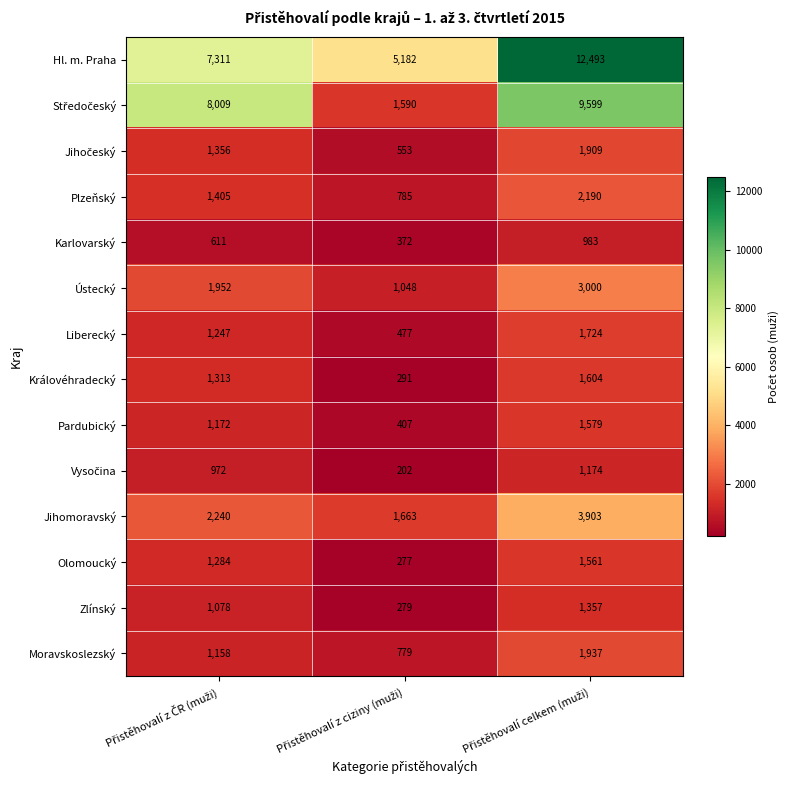

What is the highest value of the Moravskoslezský series?

1937